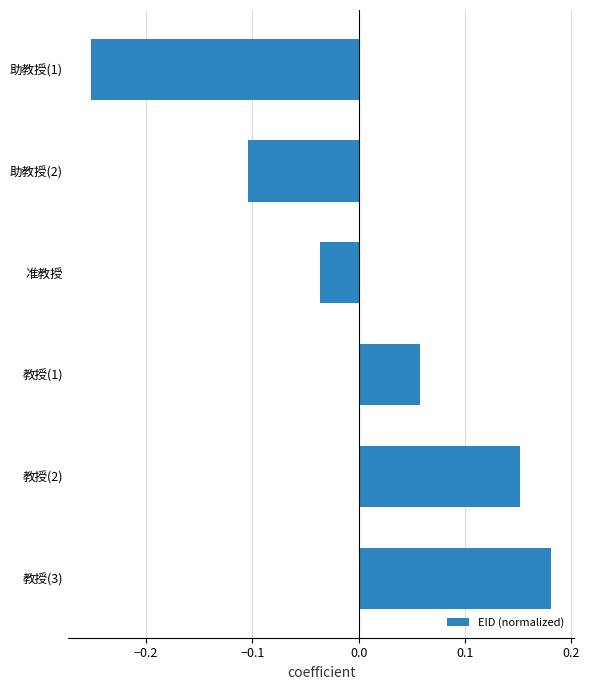

Where is the data nearest to the value 0?

准教授